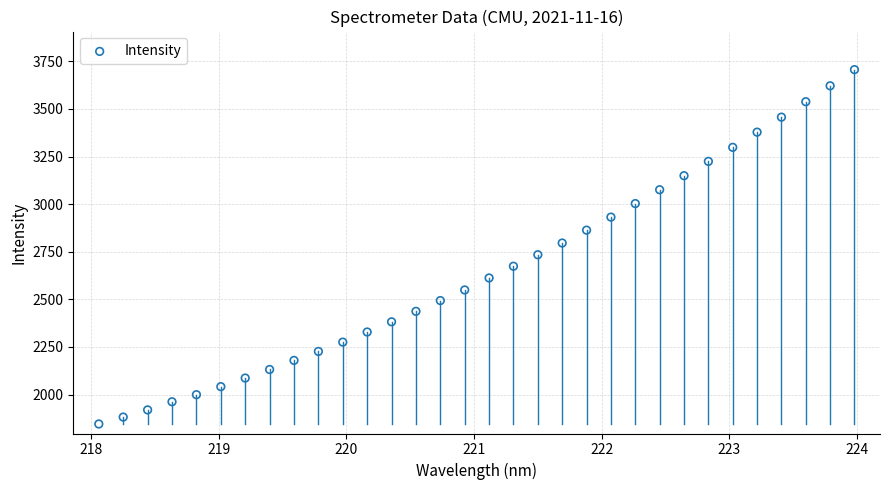

What is the range of X values (max minus min)?

5.9